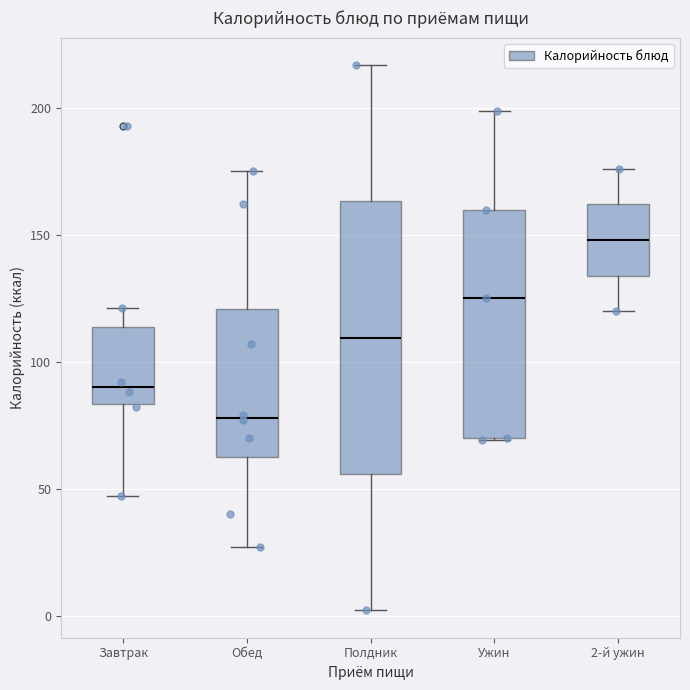

Where is the lower edge of the box for Завтрак on the y-axis? The values are not printed on the chart, so give them approximately, as read against the axis.

85